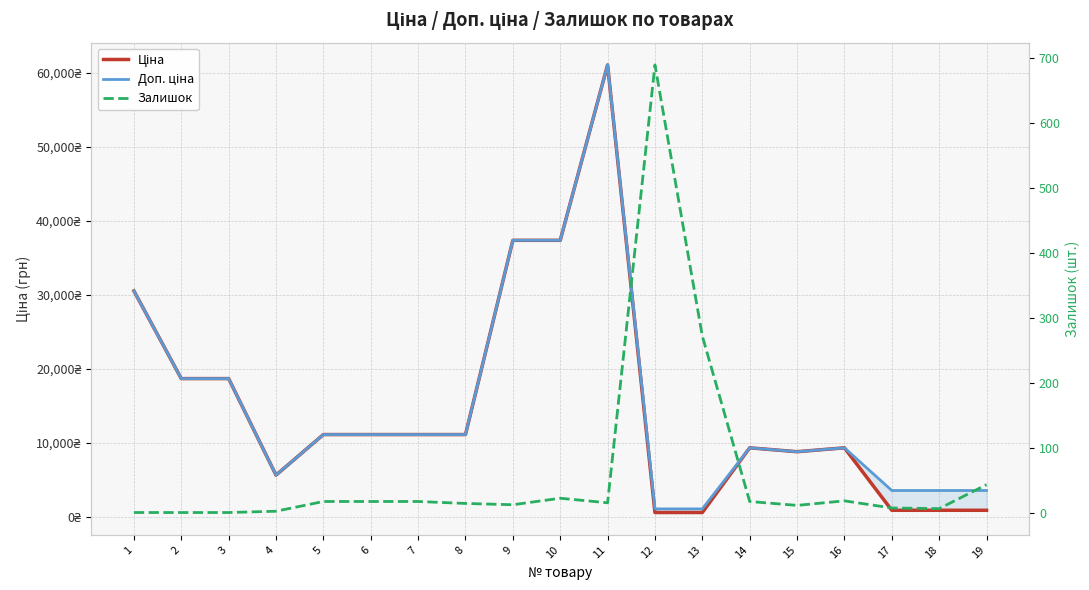

In Ціна, how many points are lower than both neighbors (excluding endpoints)?

2